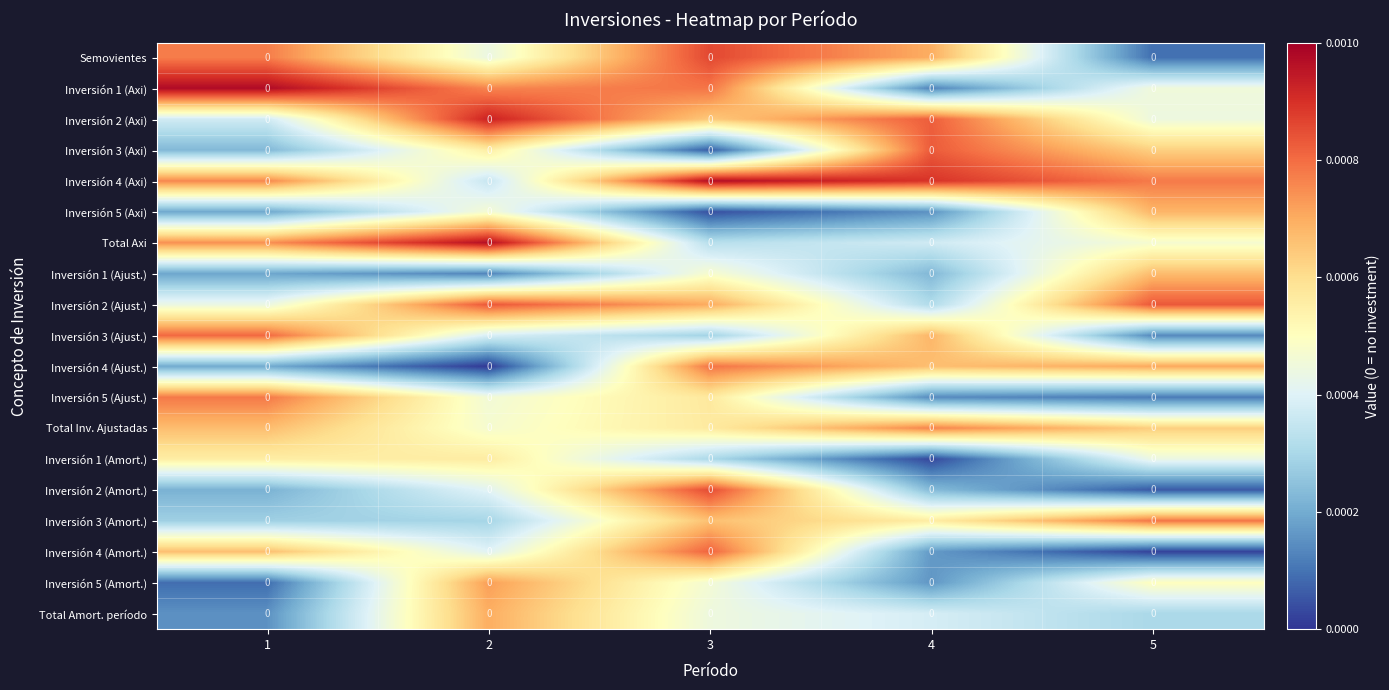

Where is Inversión 5 (Amort.) nearest to the value 0?

1